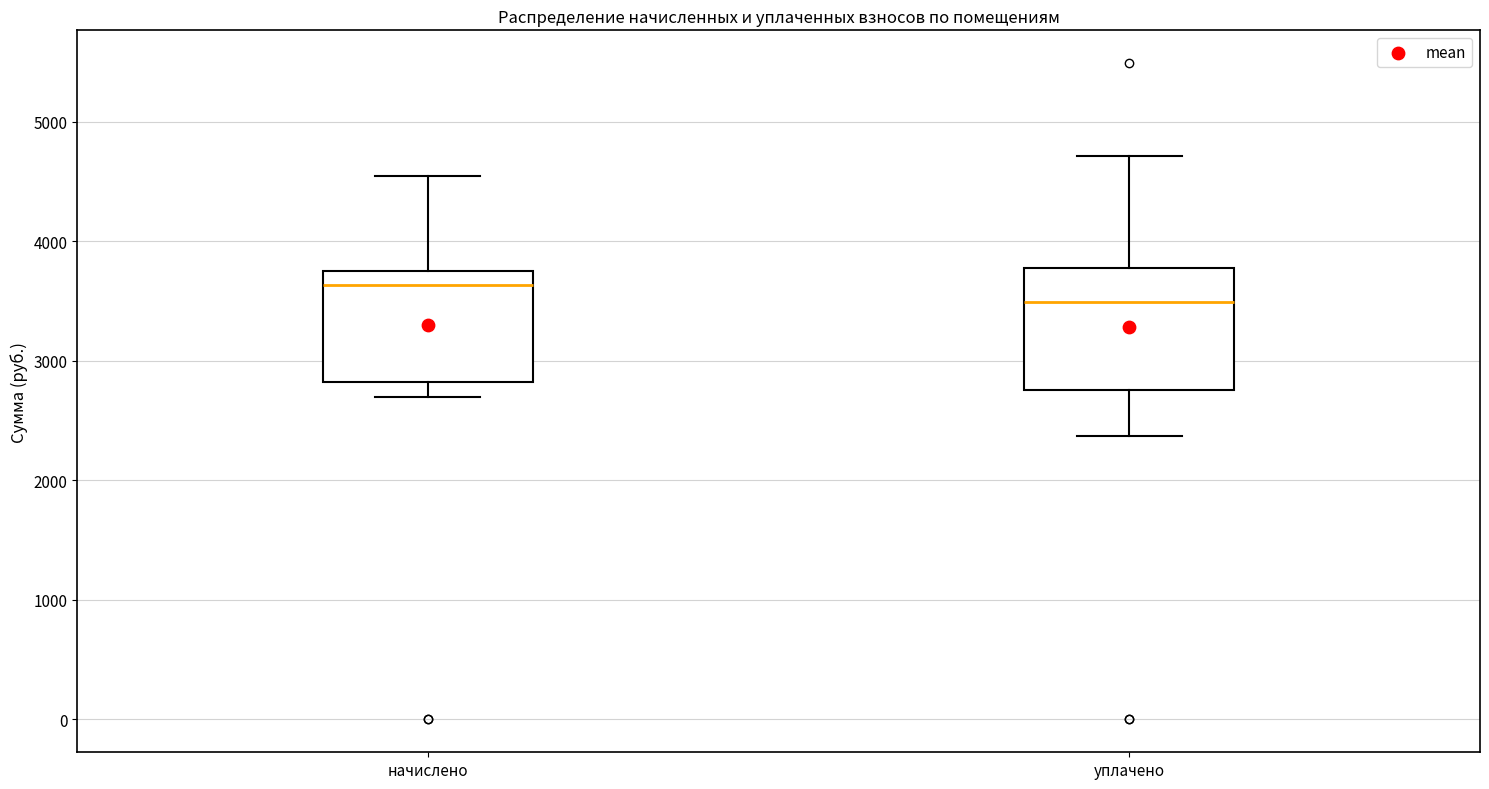

Which box's median line is the lowest?

уплачено